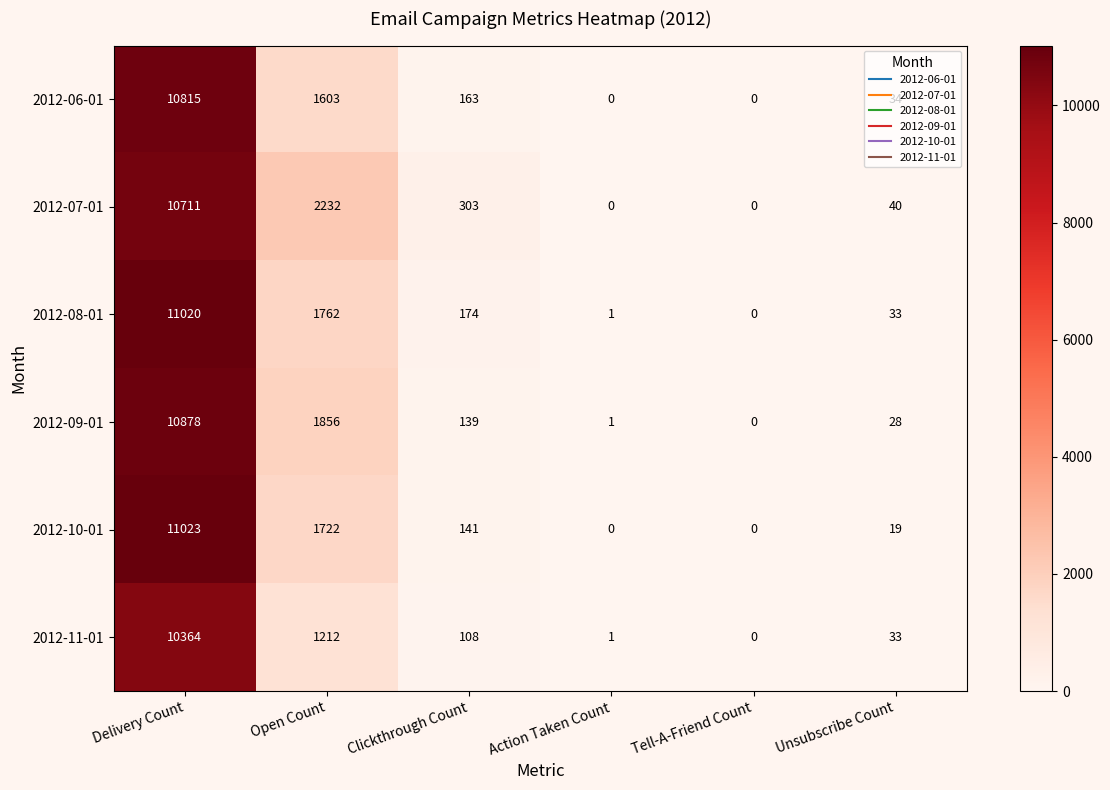

Read the 2012-08-01 value at Open Count, to the nearest 100.

1800